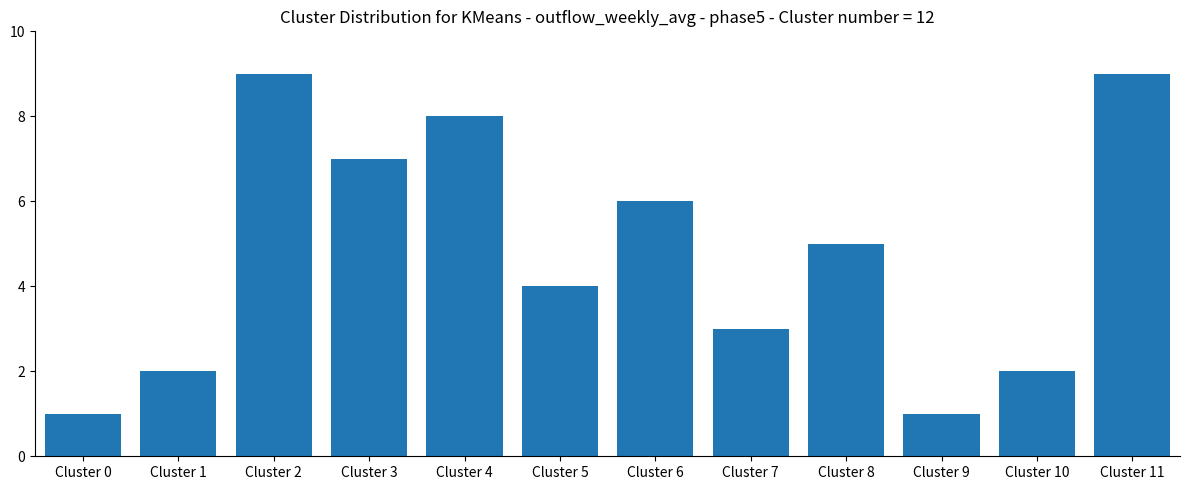

Between Cluster 6 and Cluster 10, which is larger?

Cluster 6